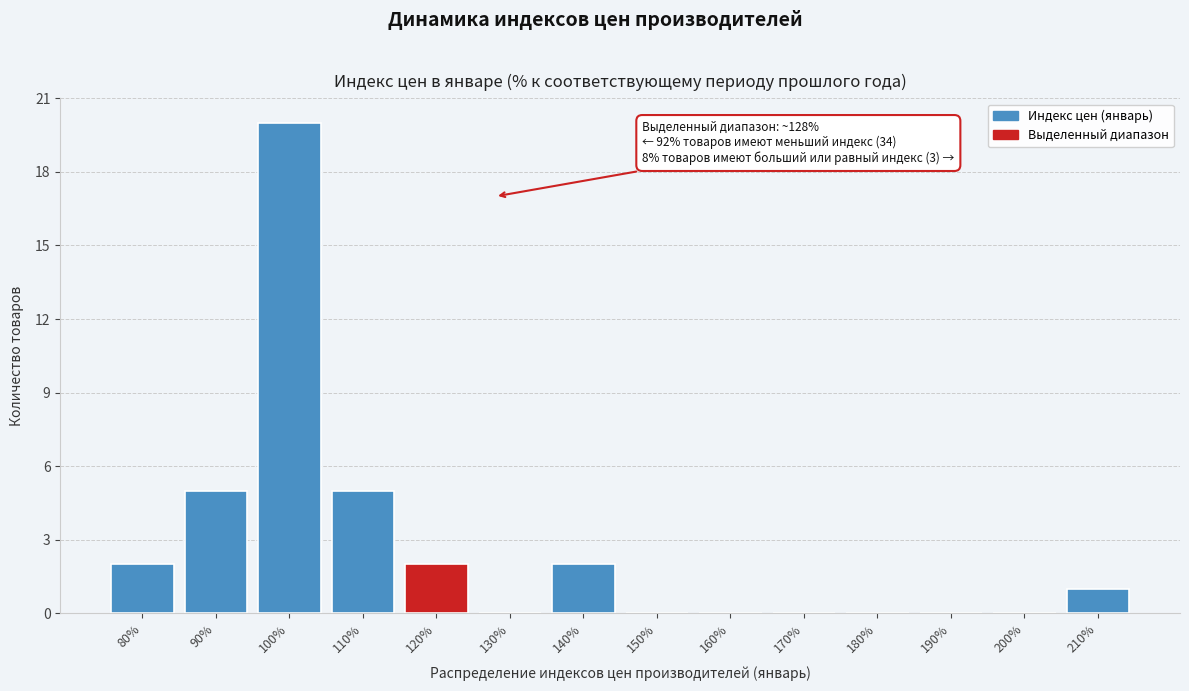

Reading right to left, extract all data points from this chart.

210%=1	200%=0	190%=0	180%=0	170%=0	160%=0	150%=0	140%=2	130%=0	120%=2	110%=5	100%=20	90%=5	80%=2